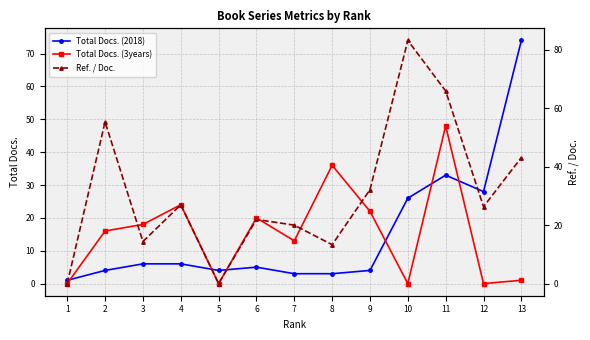

Does the chart display data point markers on the line(s)?

Yes